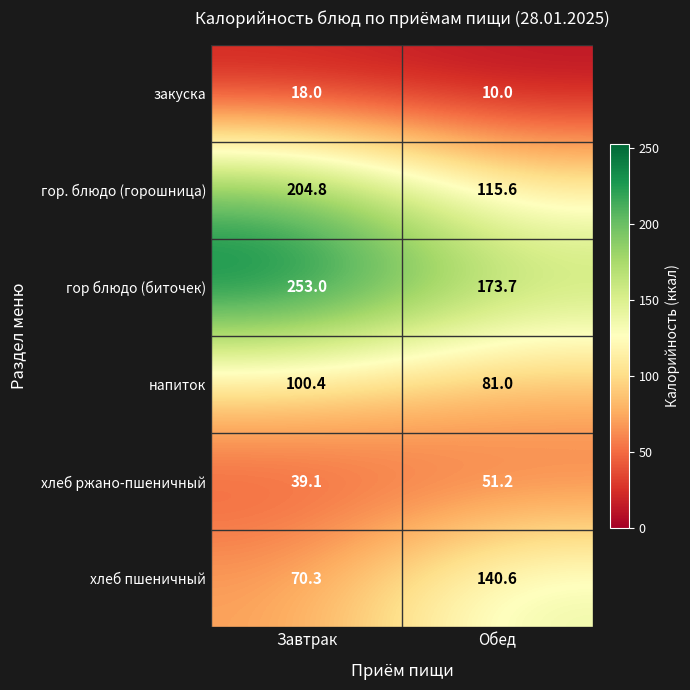

What value does the хлеб пшеничный series have at Обед?

140.6